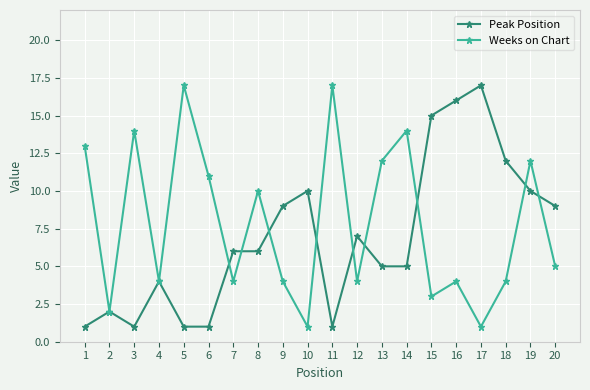

Reading left to right, list all the values displayed in this chart.

Peak Position: 1=1	2=2	3=1	4=4	5=1	6=1	7=6	8=6	9=9	10=10	11=1	12=7	13=5	14=5	15=15	16=16	17=17	18=12	19=10	20=9
Weeks on Chart: 1=13	2=2	3=14	4=4	5=17	6=11	7=4	8=10	9=4	10=1	11=17	12=4	13=12	14=14	15=3	16=4	17=1	18=4	19=12	20=5